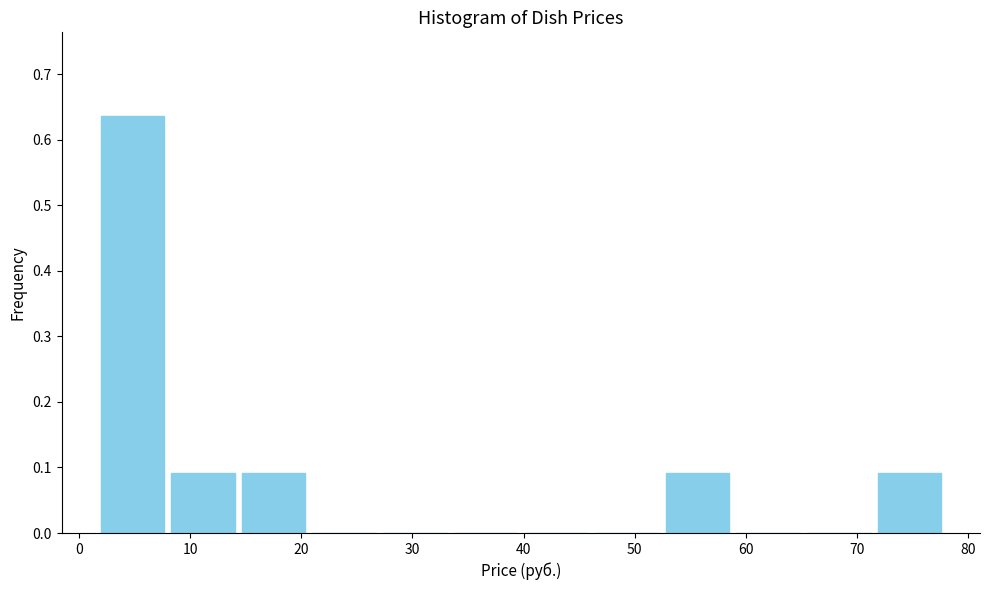

Reading left to right, list every bar in this chart as the range it spans on the x-axis followed by its height. Neither the bar edges nor the heights are printed on the chart, so give them approximately, as read against the axes.

2 to 8: 0.64
8 to 14: 0.09
14 to 21: 0.09
21 to 27: 0
27 to 33: 0
33 to 40: 0
40 to 46: 0
46 to 52: 0
52 to 59: 0.09
59 to 65: 0
65 to 72: 0
72 to 78: 0.09